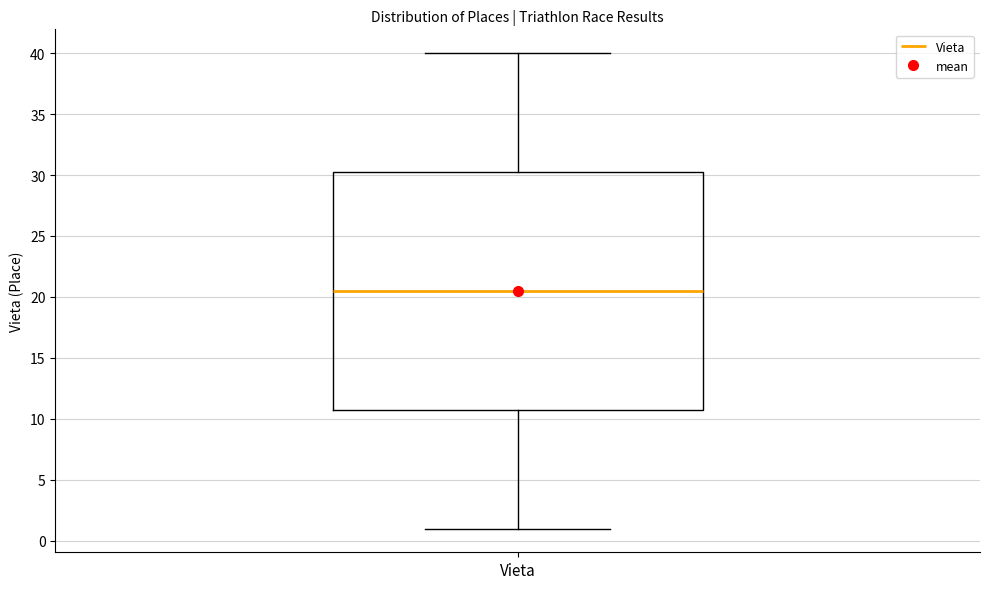

Where is the lower edge of the box for Vieta on the y-axis? The values are not printed on the chart, so give them approximately, as read against the axis.

11.0